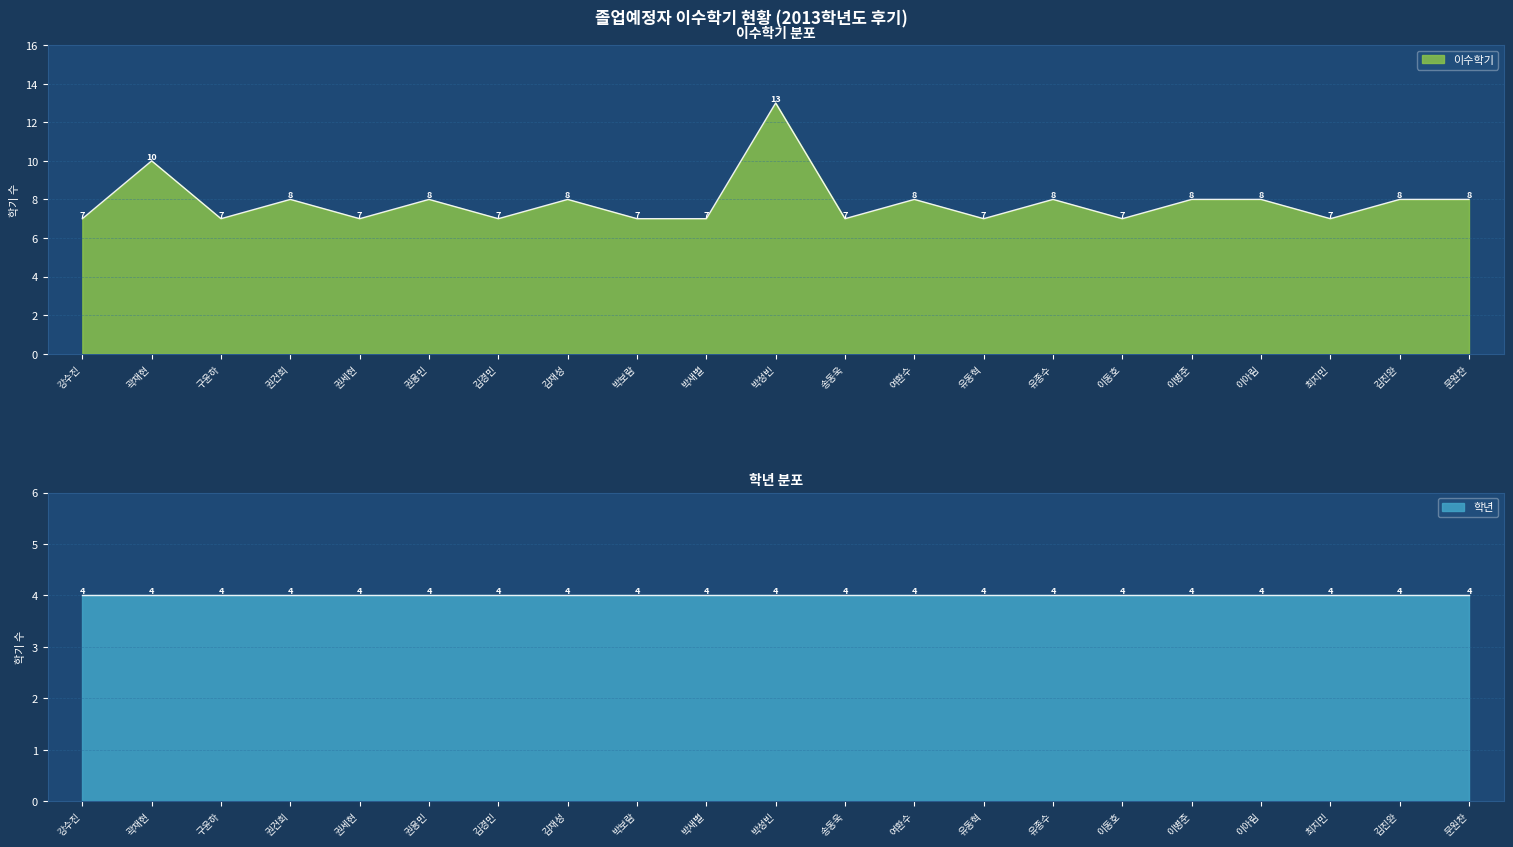

How many points are higher than both their immediate neighbors (excluding endpoints)?

7